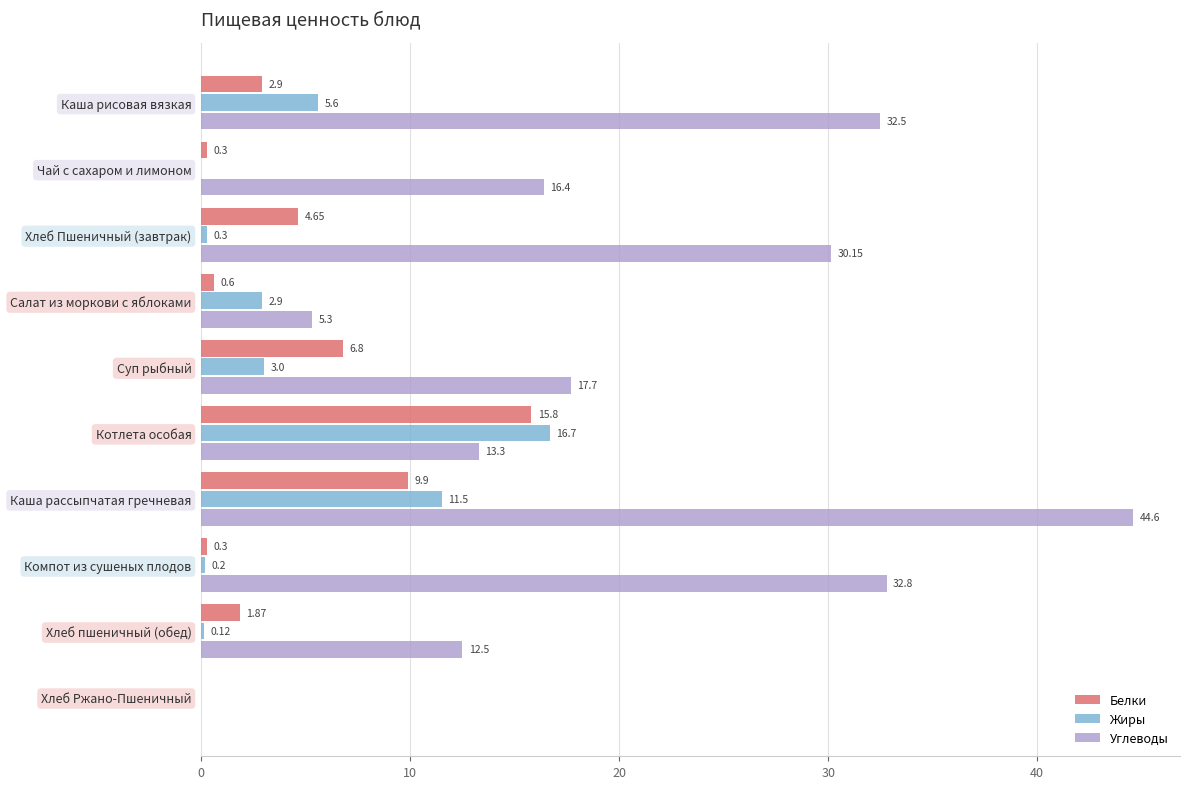

What is the sum of the Жиры values at Салат из моркови с яблоками and Компот из сушеных плодов?

3.1